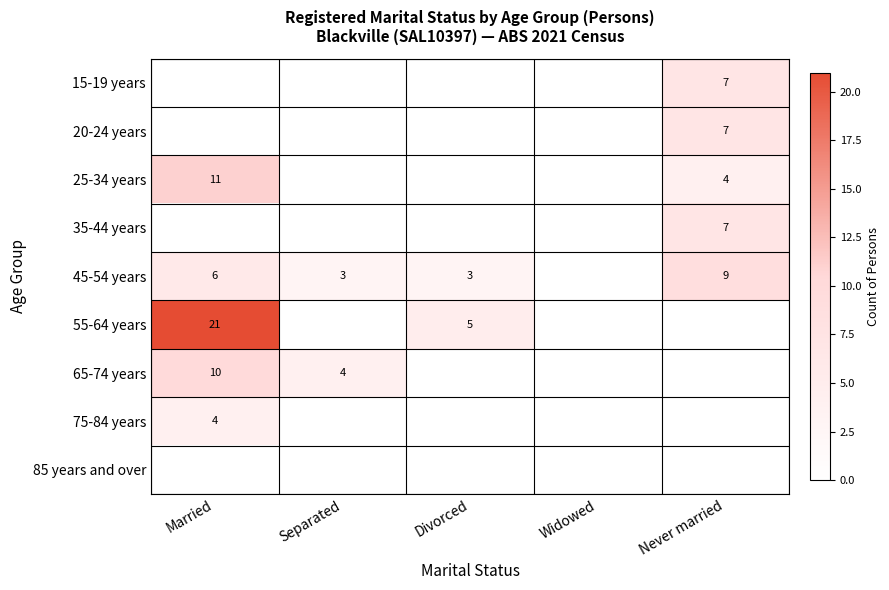

Count the number of data series in this chart.

9